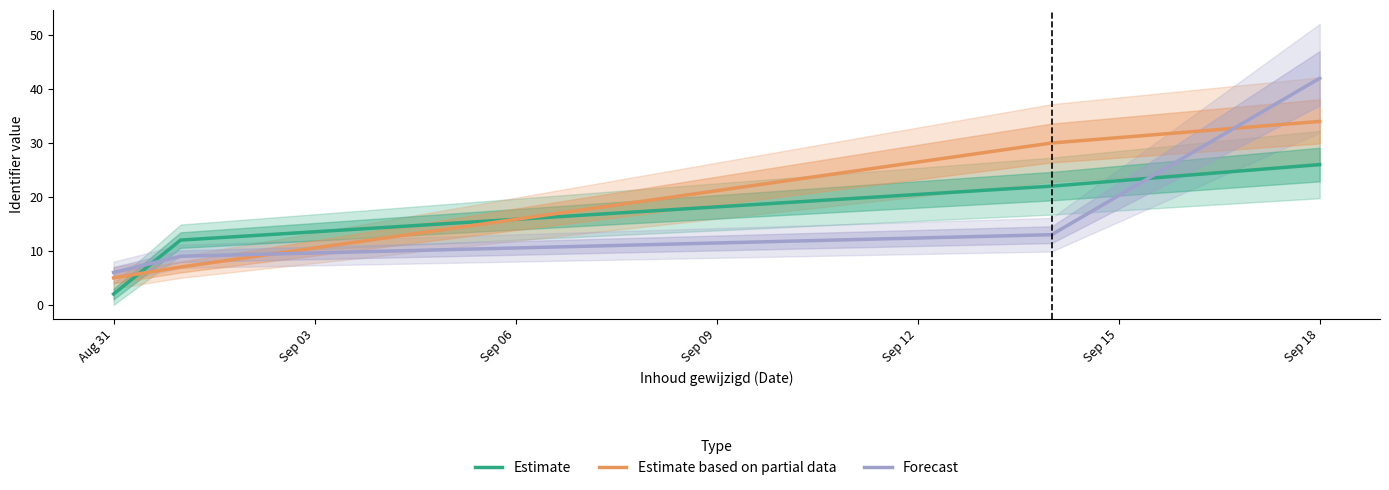

Rank the series at Aug 31 from lowest to highest value.

Estimate, Estimate based on partial data, Forecast